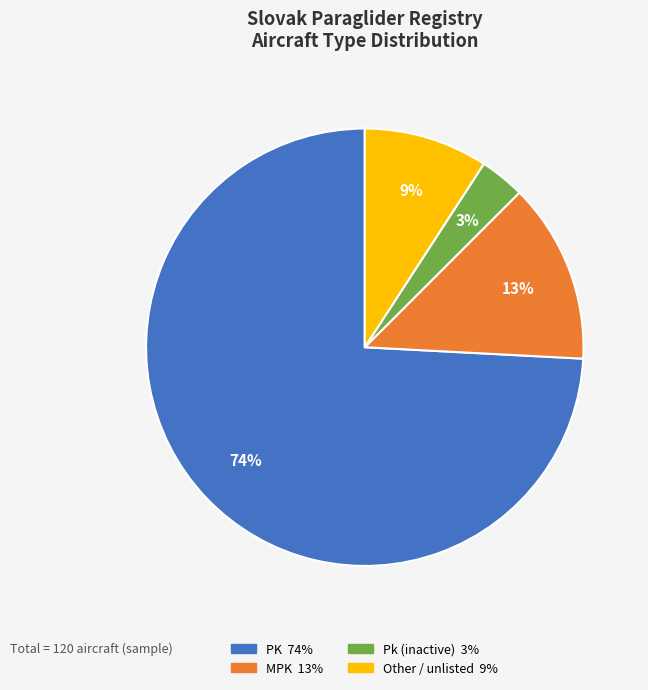

Does any single category account for the majority?

Yes